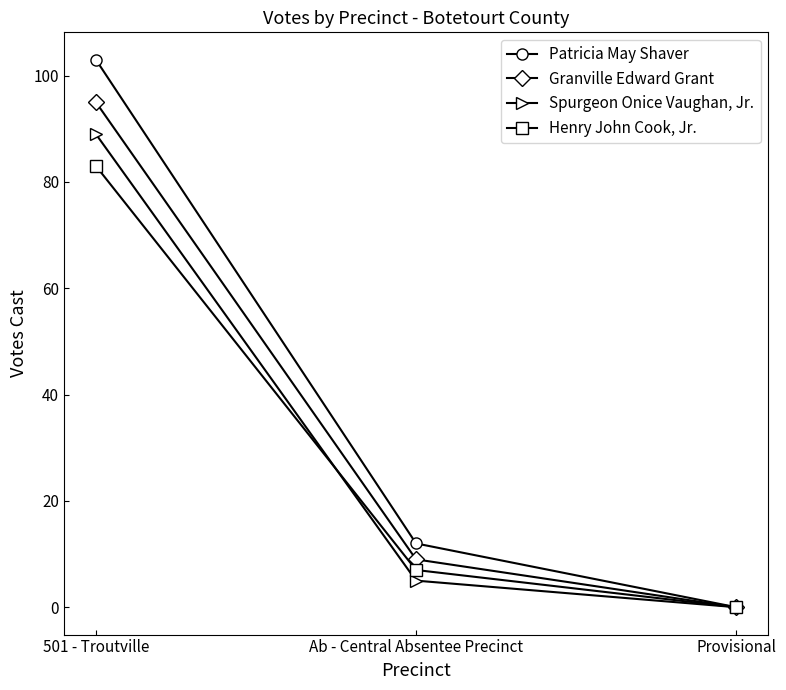

Reading left to right, transcribe all the data shown in this chart.

Patricia May Shaver: 103	12	0
Granville Edward Grant: 95	9	0
Spurgeon Onice Vaughan, Jr.: 89	5	0
Henry John Cook, Jr.: 83	7	0